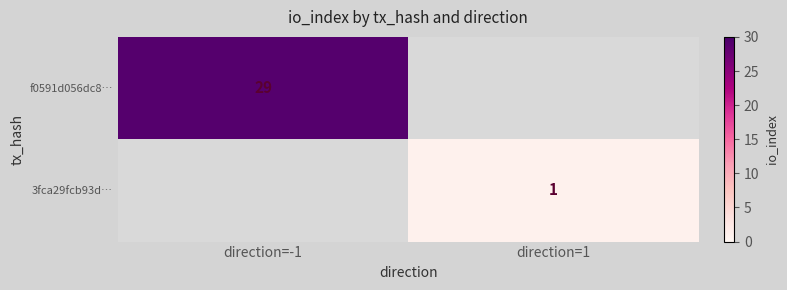

Is it true that 3fca29fcb93d… equals 2 at direction=1?

False